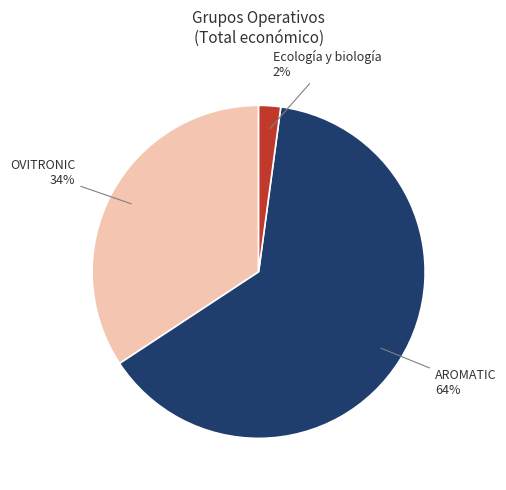

Which has a higher value, Ecología y biología or OVITRONIC?

OVITRONIC